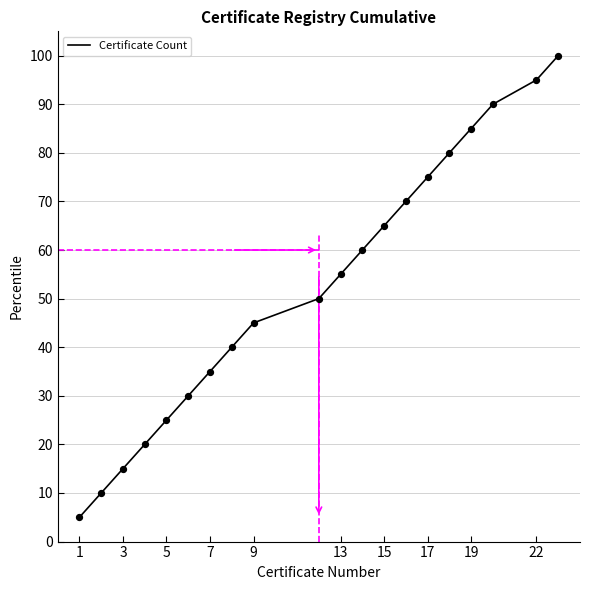

What is the greatest value displayed?

100